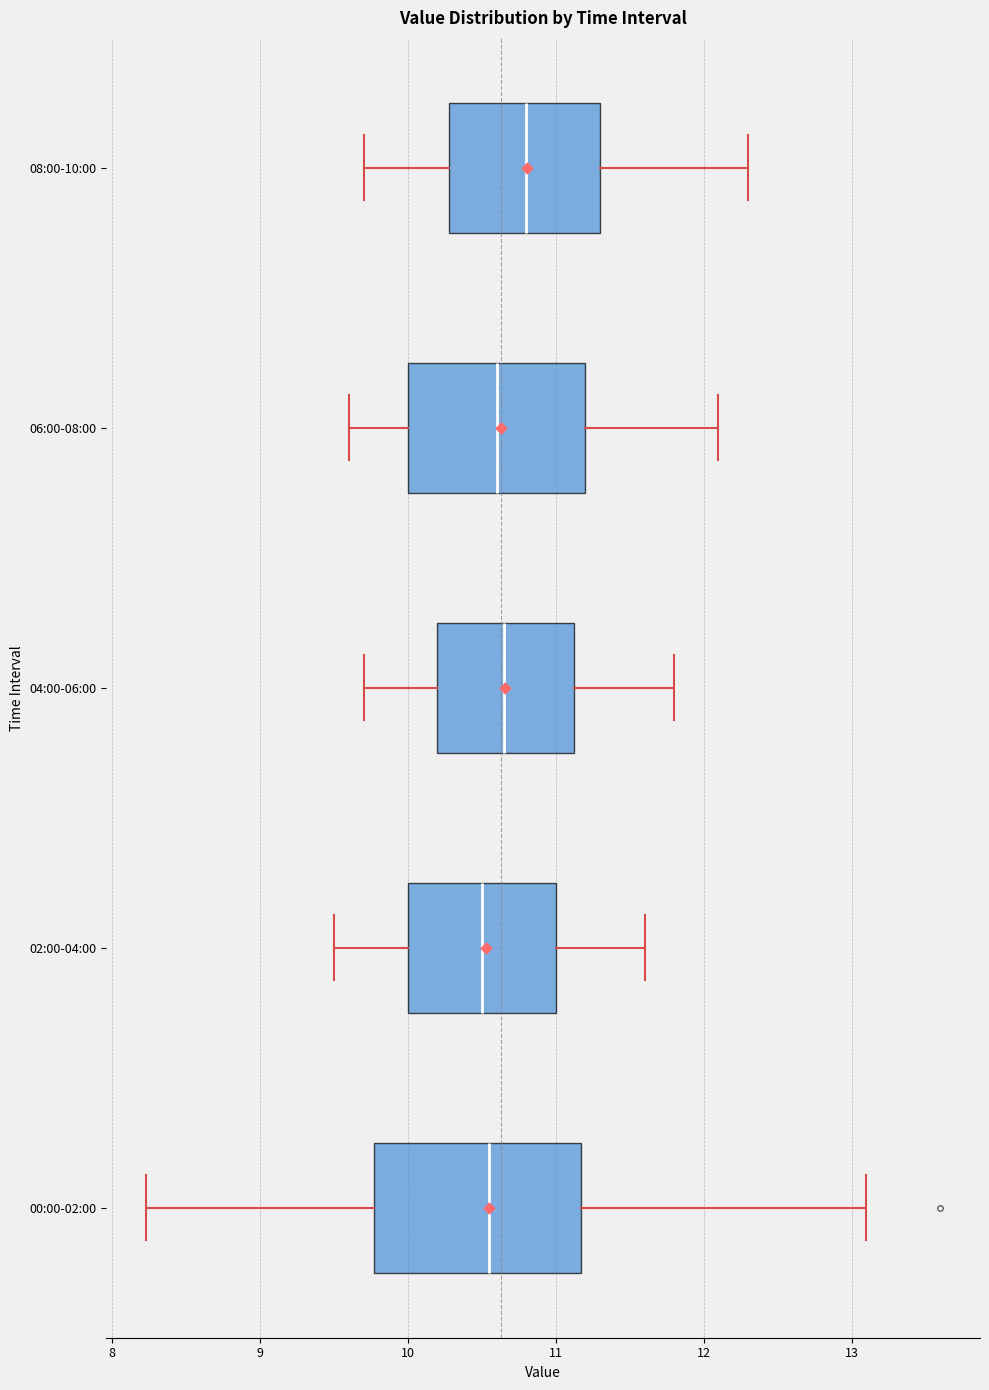

Which box is the widest, from its left edge to its right edge?

00:00-02:00